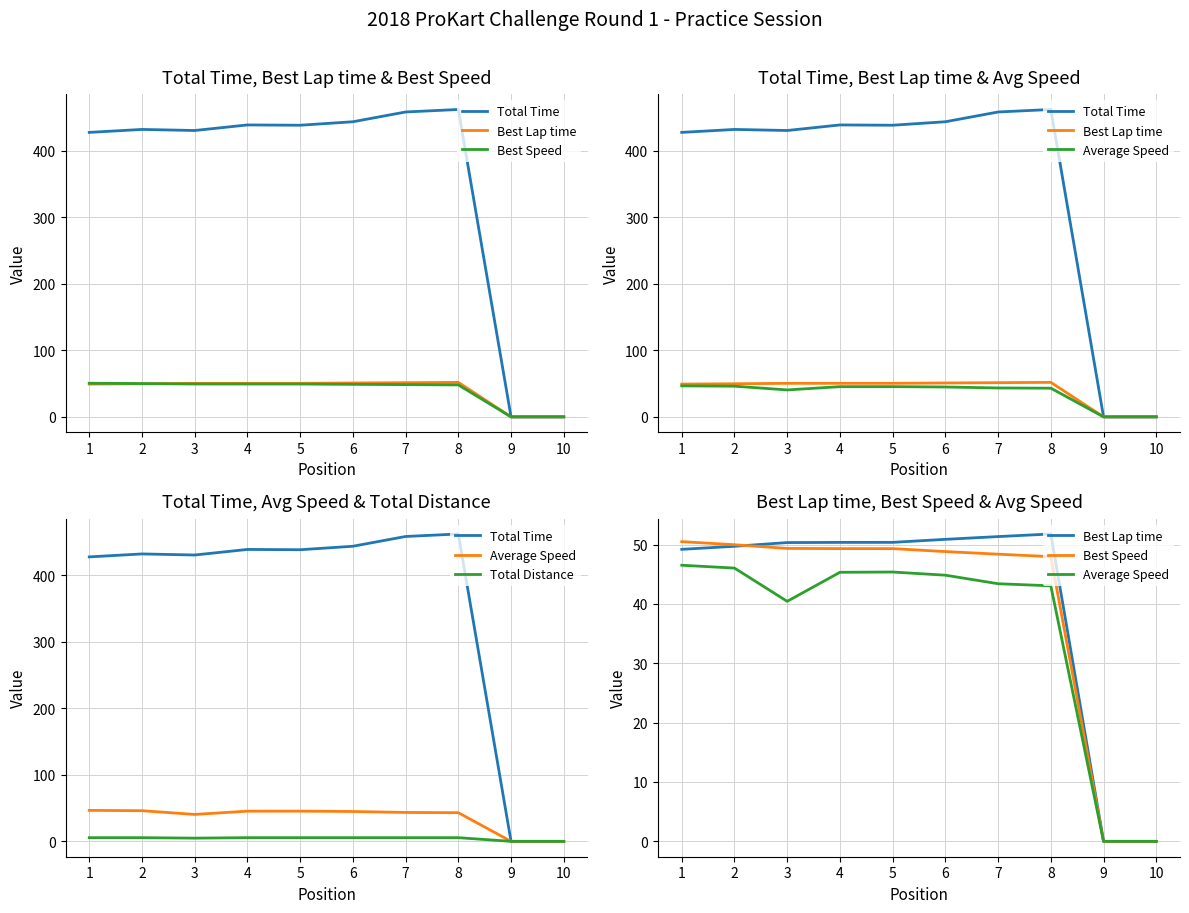

Where is the first local maximum for Total Time?

2